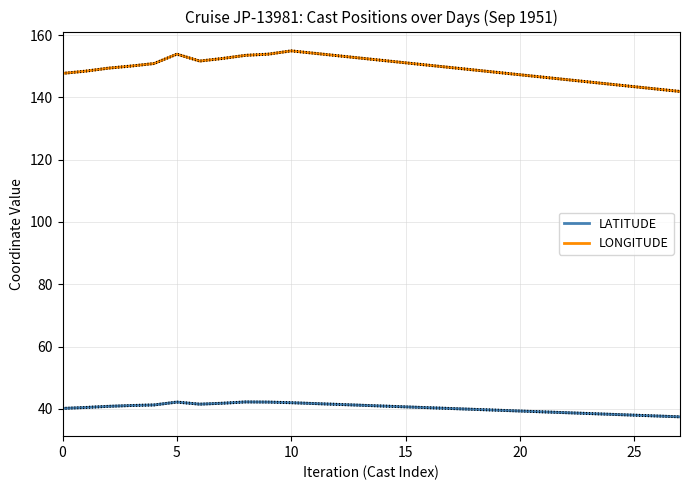

Is the value of LATITUDE at 25 greater than the value of LONGITUDE at 25?

No